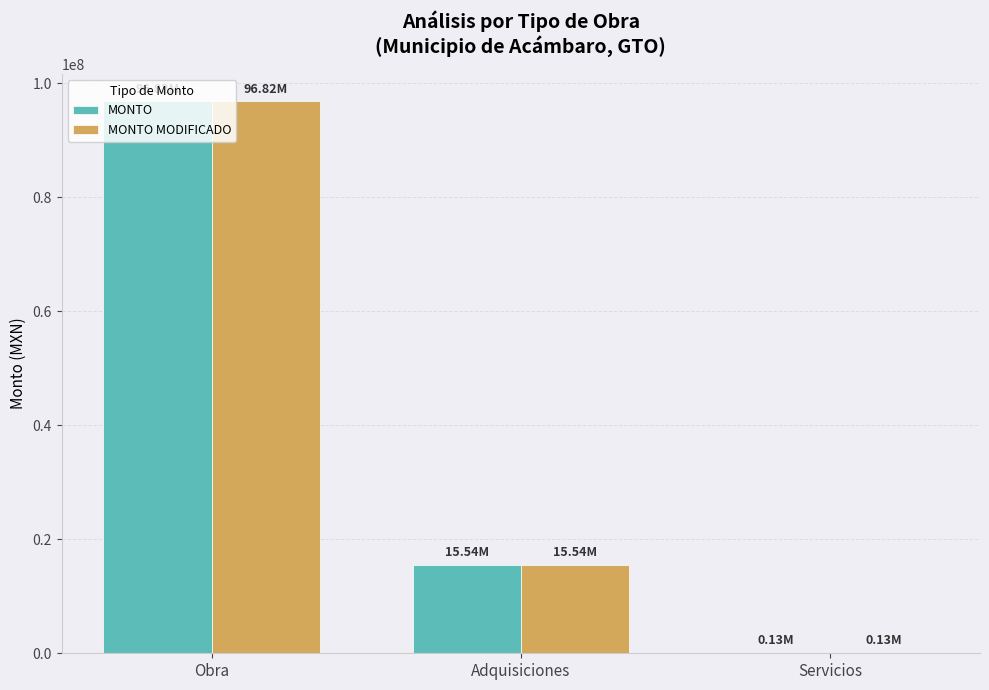

Which category has the highest value in the MONTO series?

Obra